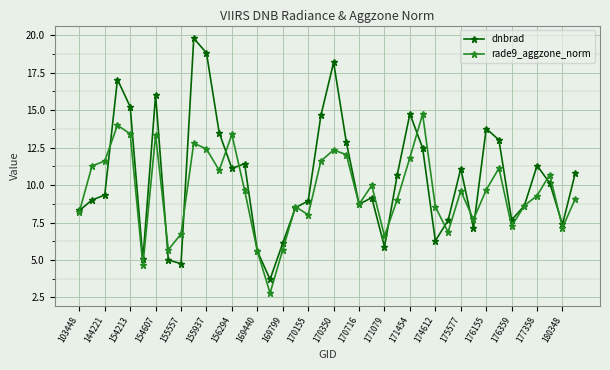

In dnbrad, how many points are higher than both neighbors (excluding endpoints)?

10